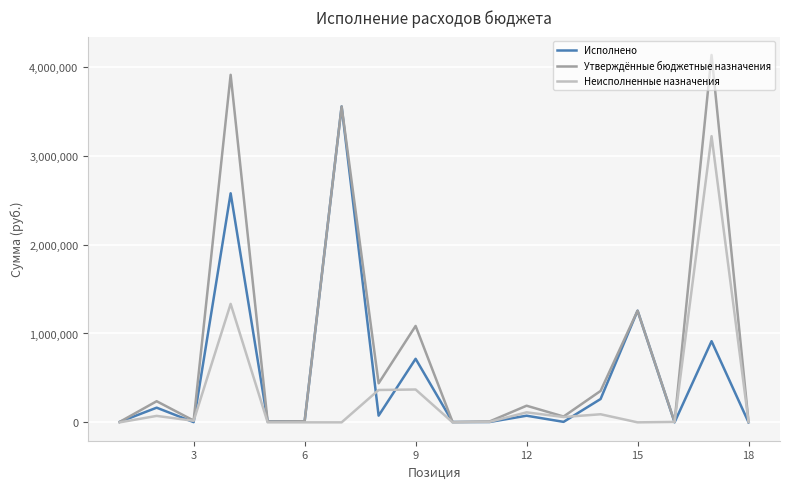

What is the highest value of the Неисполненные назначения series?

3220862.0